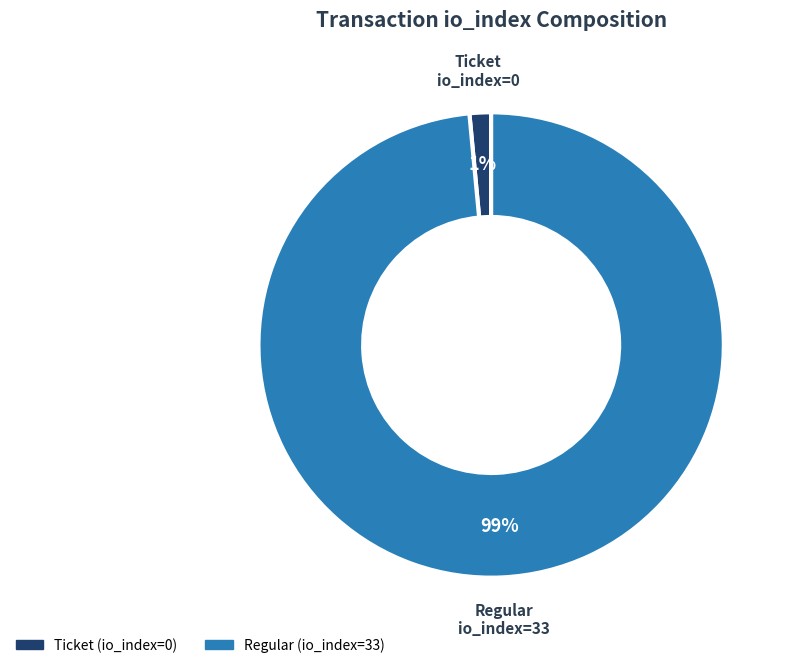

Is there any slice that represents more than half of the pie?

Yes